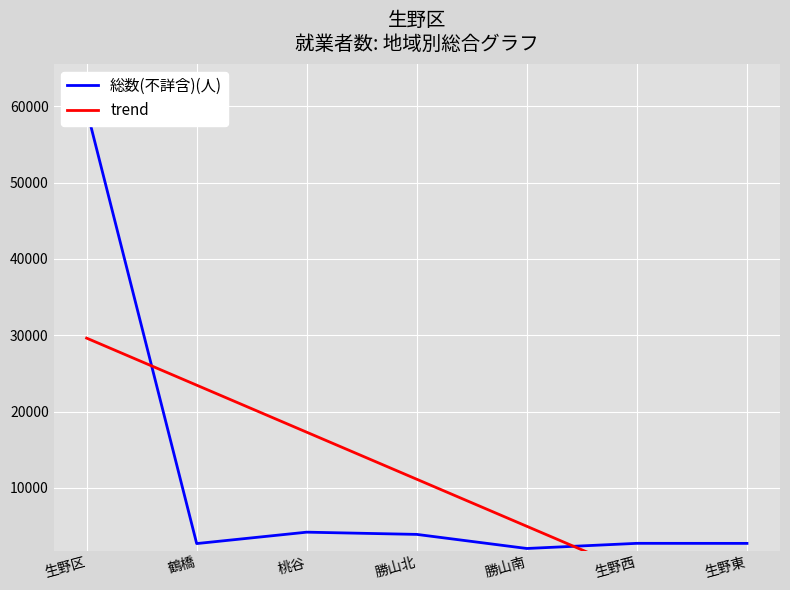

What are all the series names shown in the legend?

総数(不詳含)(人), trend